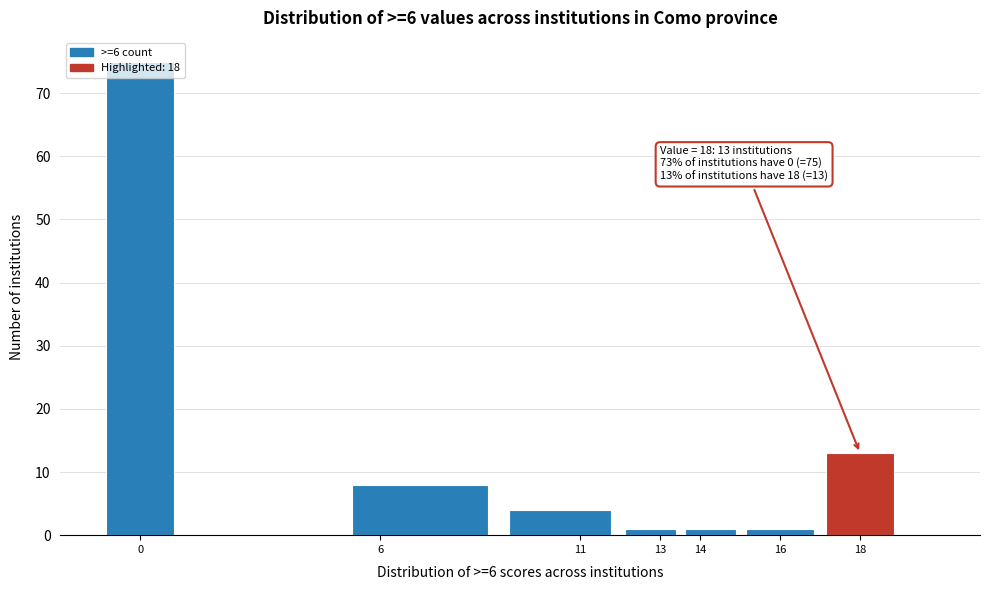

Which range on the x-axis has the tallest bar?

-1.0 to 1.0